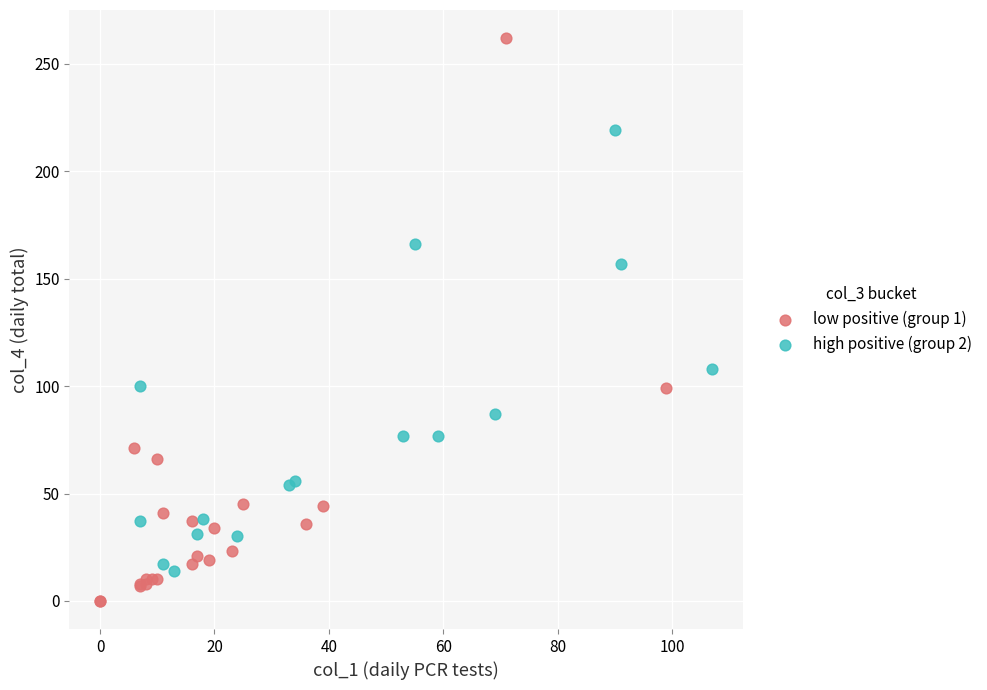

Which series reaches the maximum Y coordinate?

low positive (group 1)